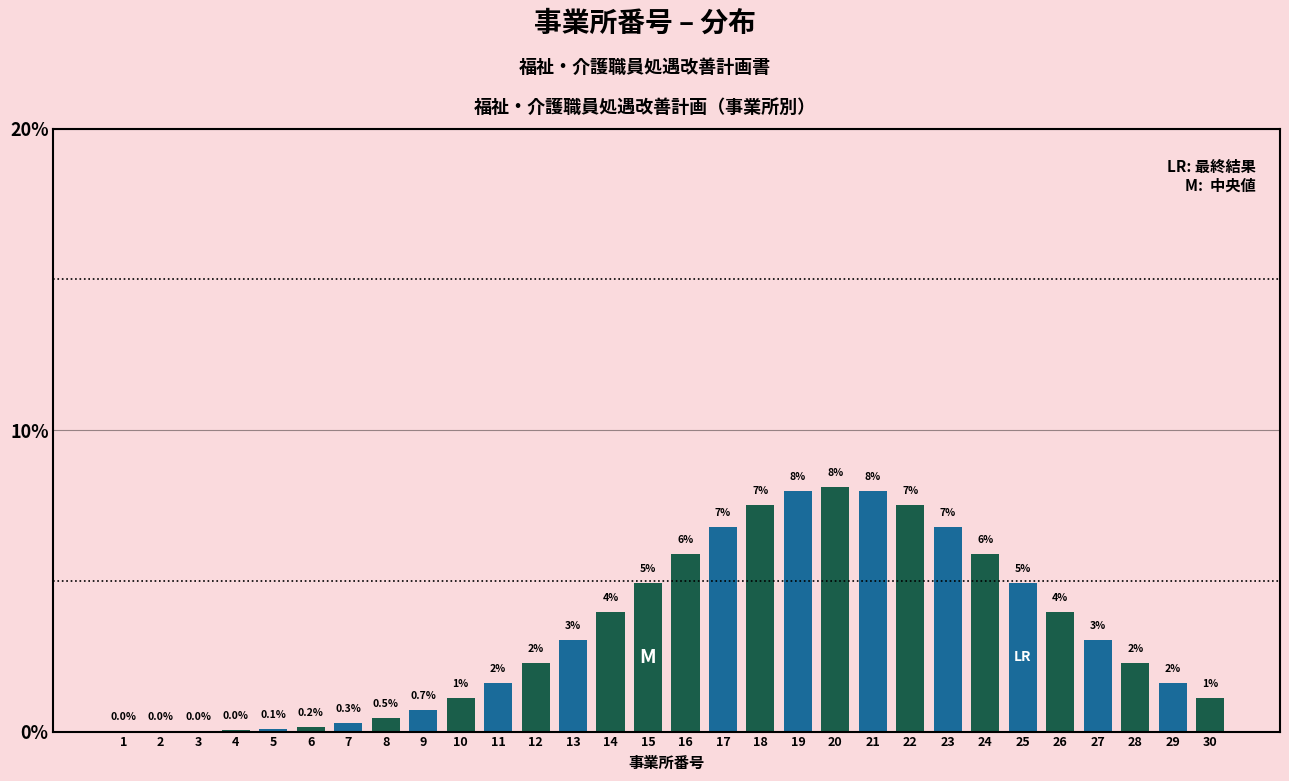

Between 24 and 25, which is larger?

24